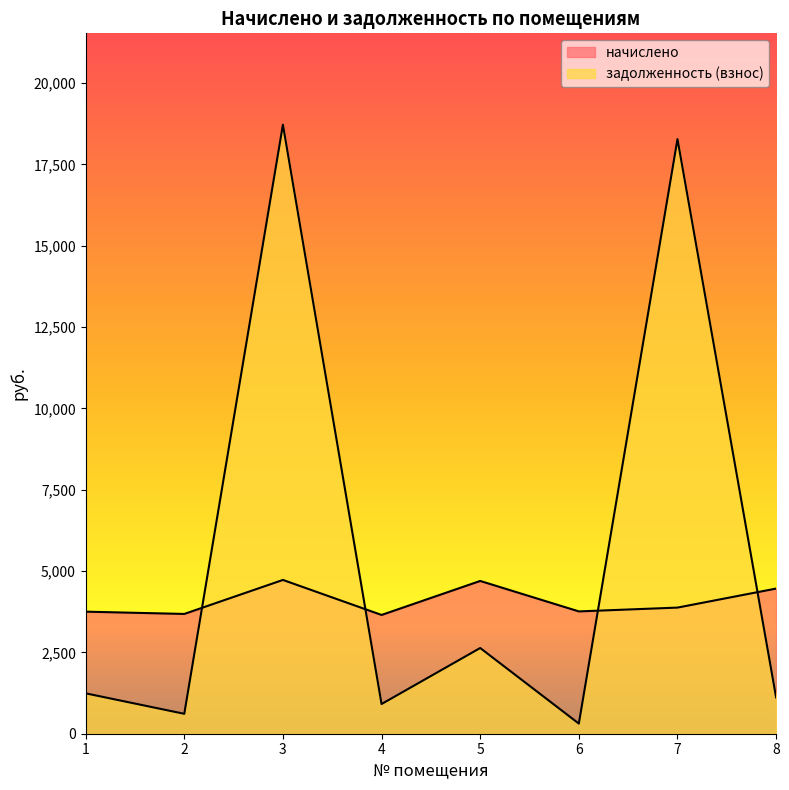

Count the number of categories in the chart.

8